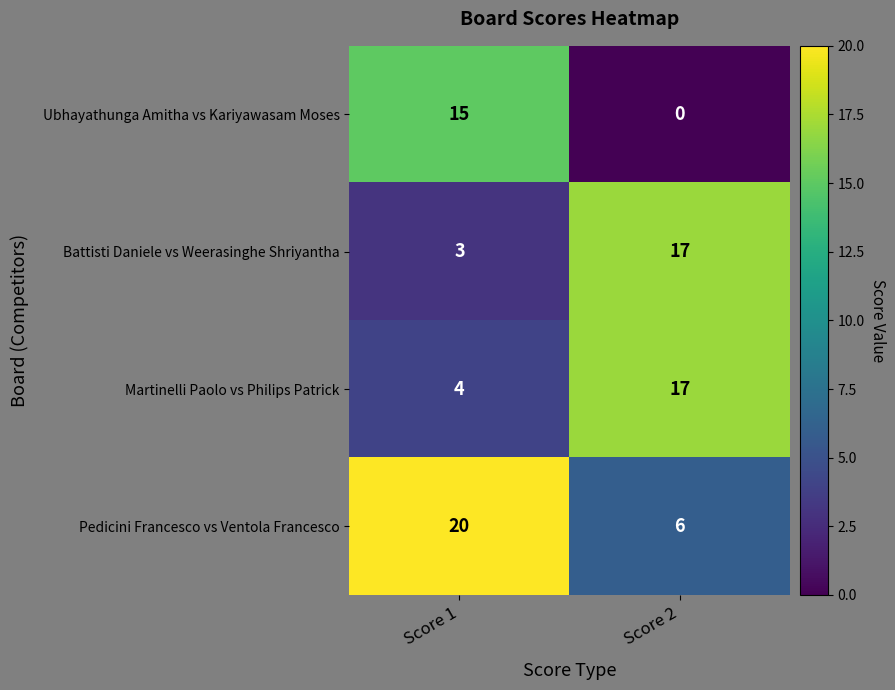

Is it true that Pedicini Francesco vs Ventola Francesco equals 2 at Score 2?

False